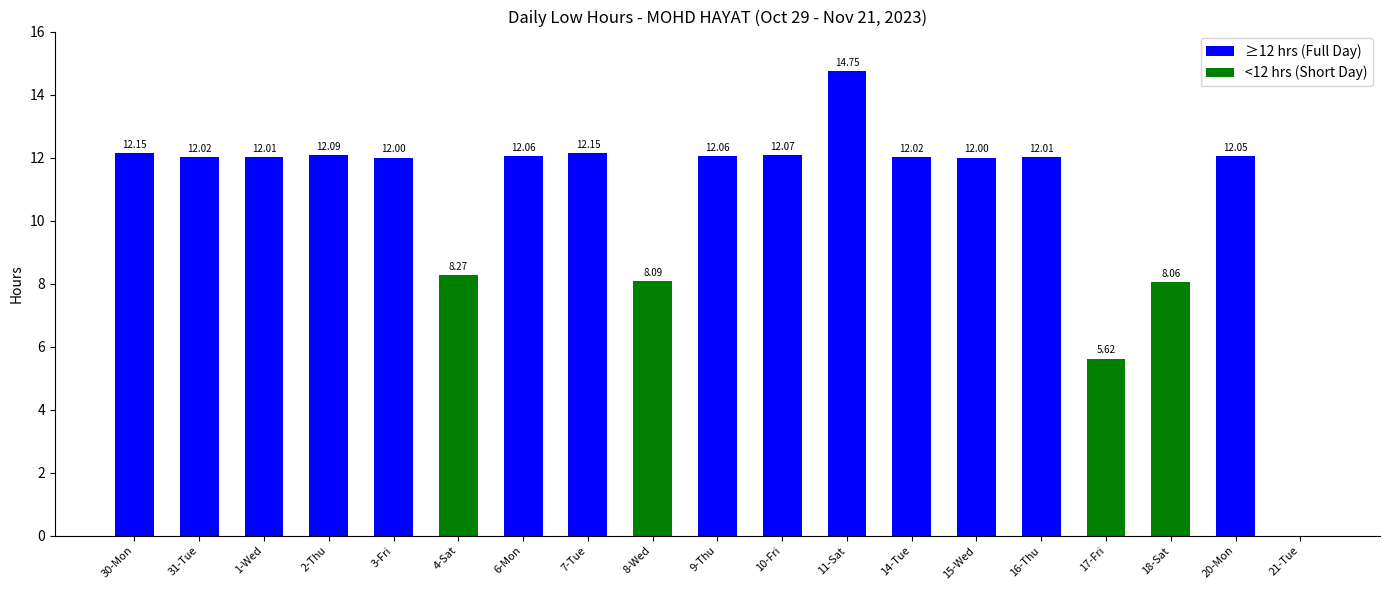

The value at 6-Mon is 17.6. True or false?

False